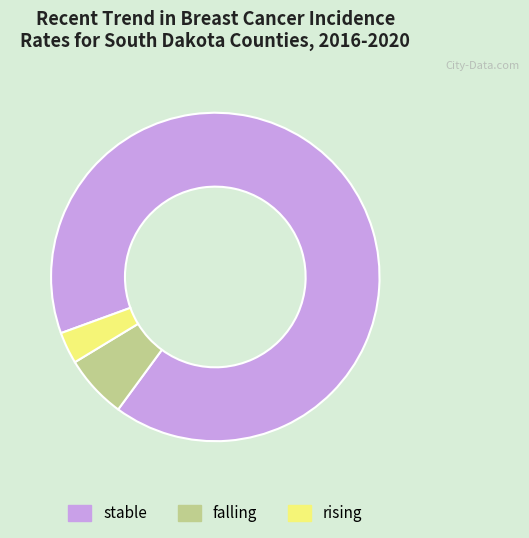

Does any single category account for the majority?

Yes